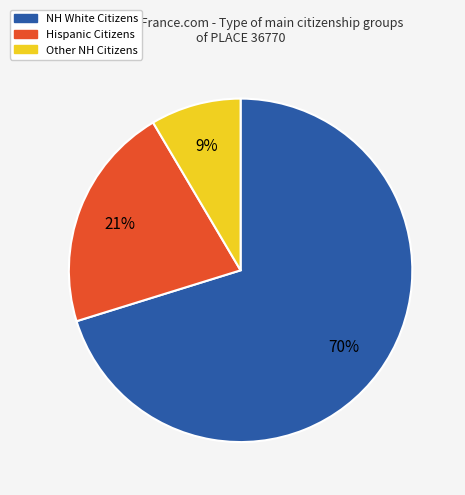

Does any single category account for the majority?

Yes